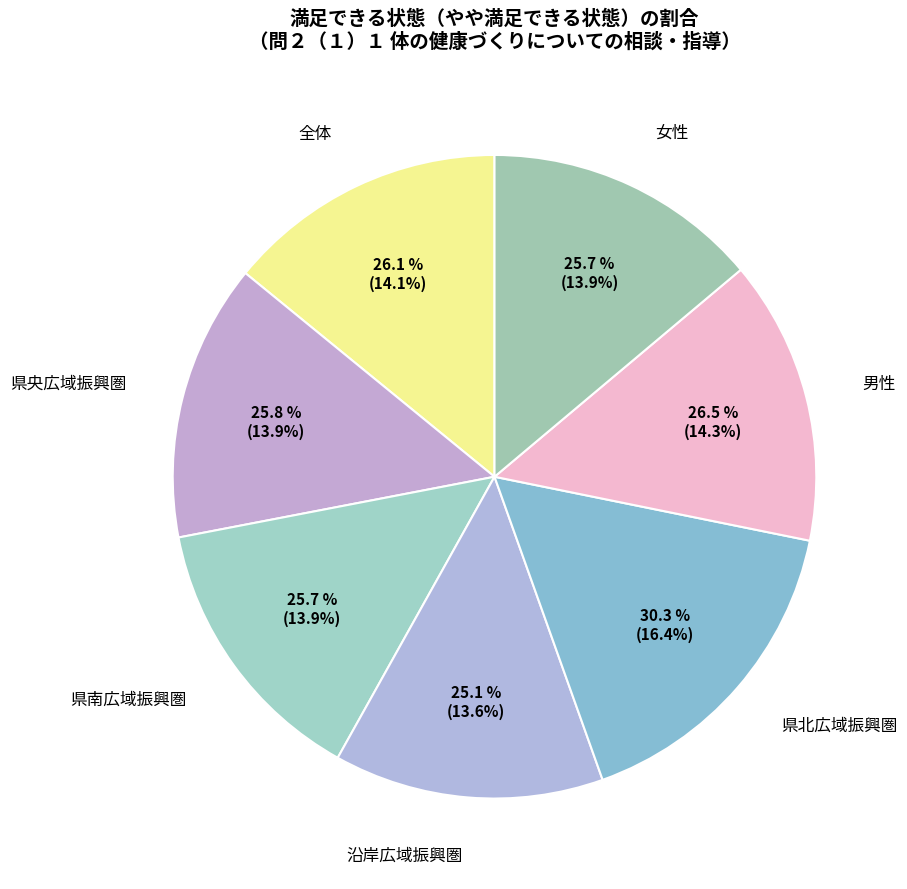

The 全体 slice represents 6% of the pie. True or false?

False